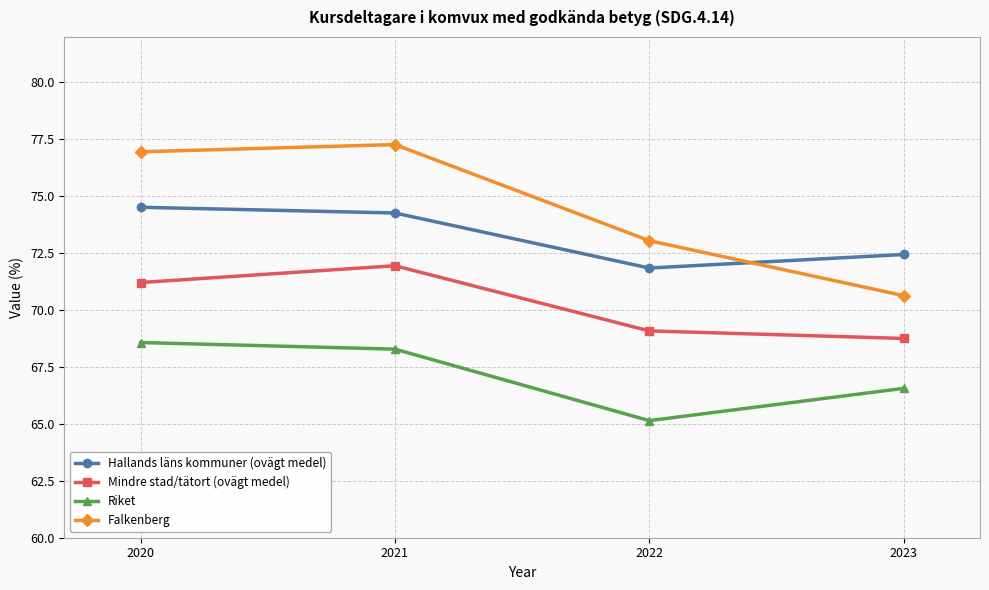

The value of Mindre stad/tätort (ovägt medel) at 2022 is 20.4. True or false?

False